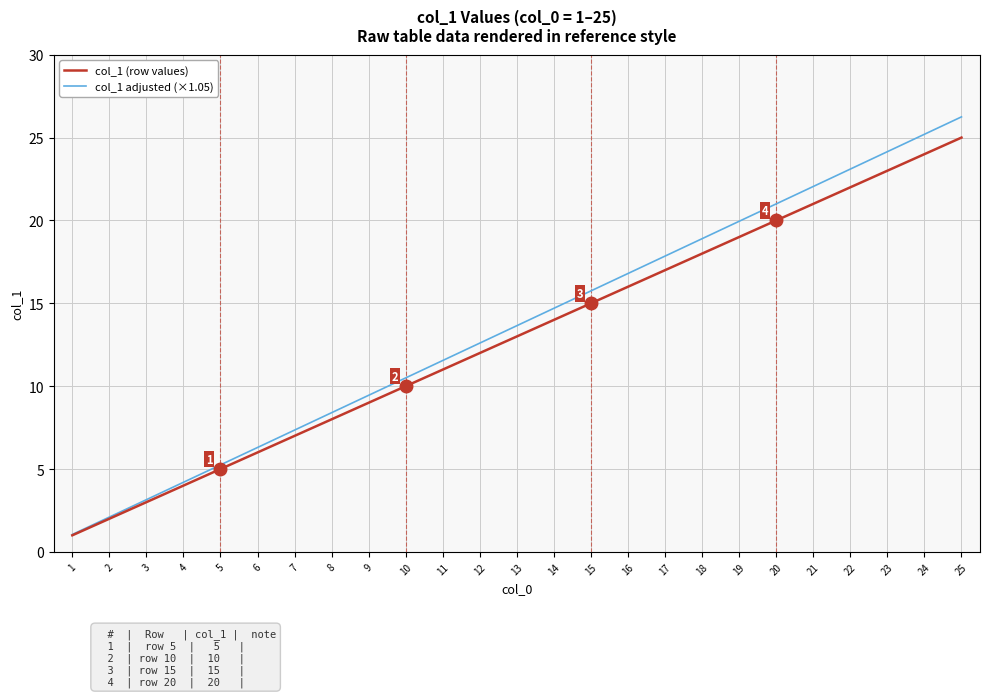

Is it true that col_1 adjusted (×1.05) equals 1.8 at 3?

False